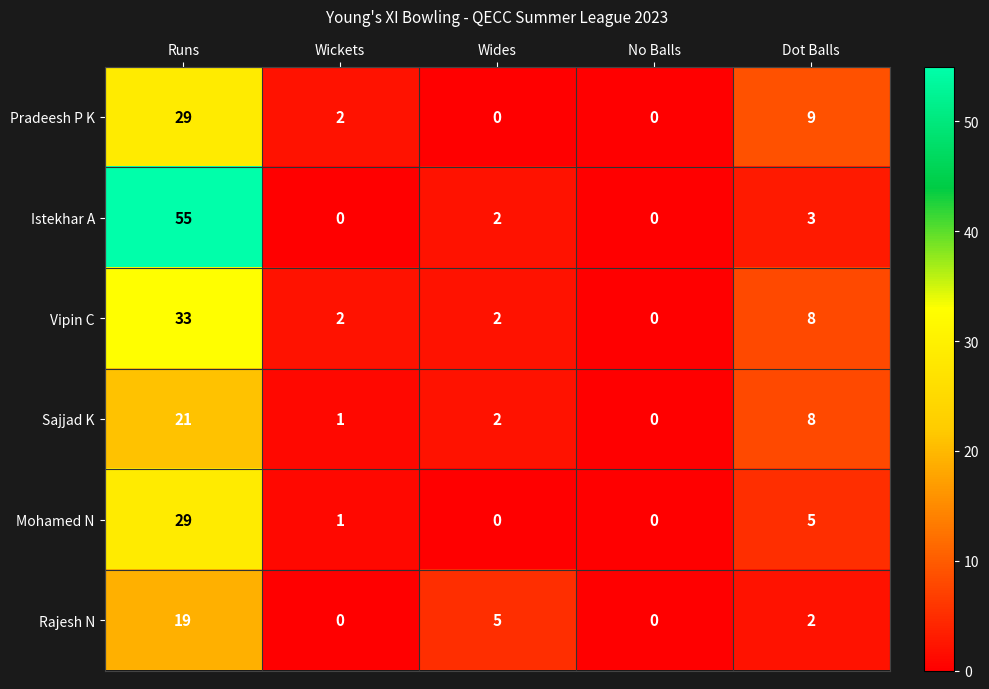

Between Runs and Wides, which series saw the biggest shift?

Istekhar A